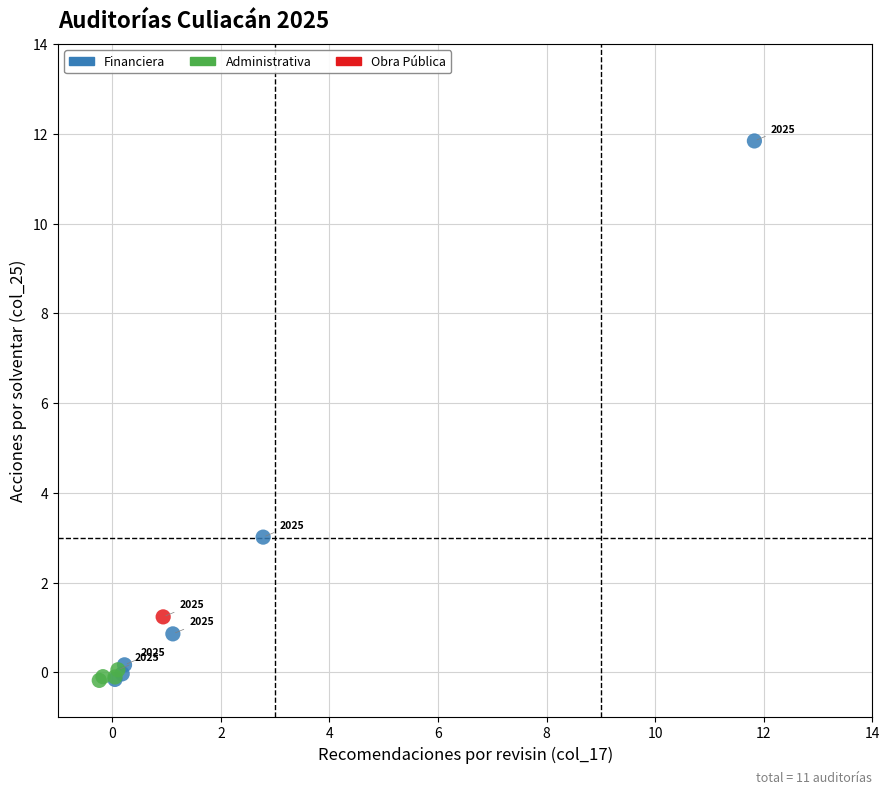

Which series reaches the maximum Y coordinate?

Financiera